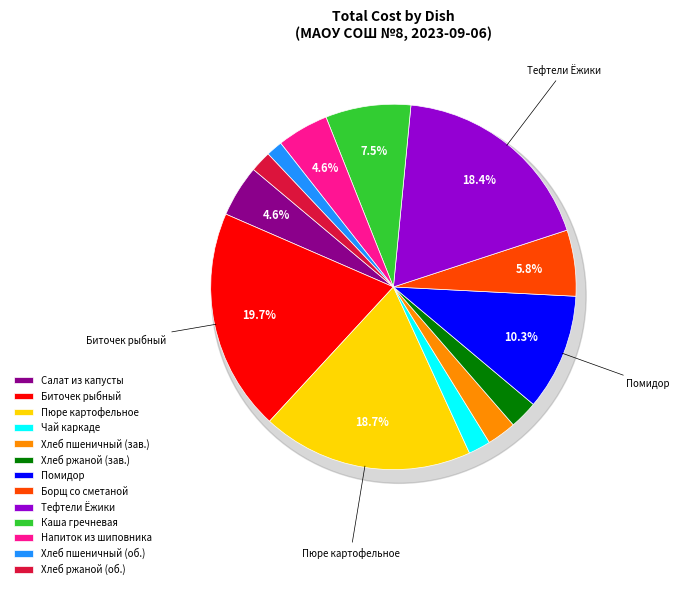

Is it true that КАША ГРЕЧНЕВАЯ РАССЫПЧАТАЯ is 8% of the pie?

True